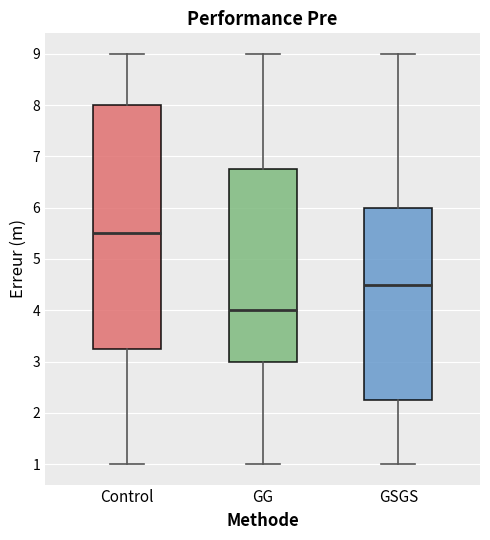

Comparing the boxes themselves (not the whiskers), which one is the tallest?

Control